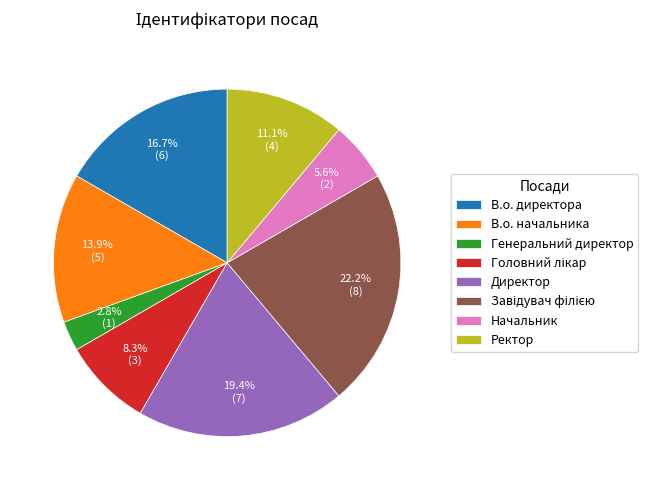

To the nearest percent, what is the difference between the В.о. начальника and Ректор slice percentages?

3%